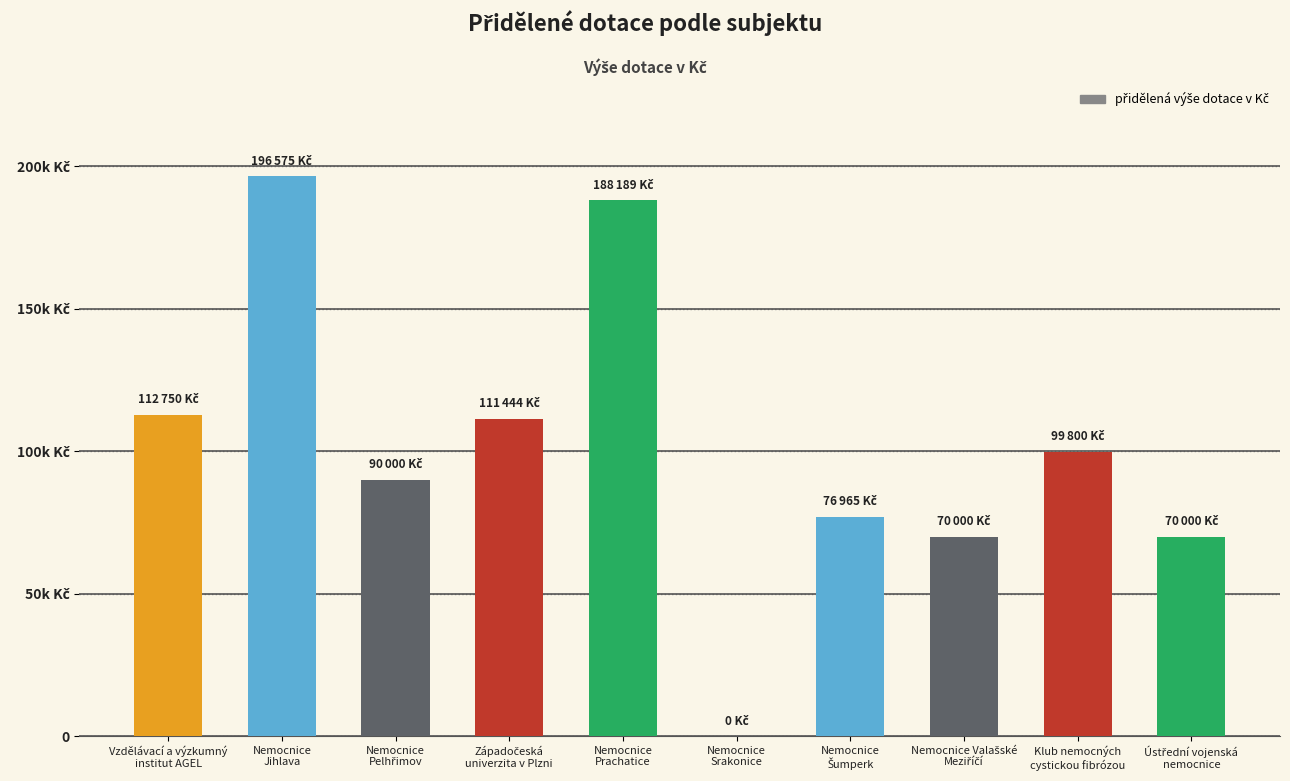

Which label corresponds to the smallest value in the chart?

Nemocnice
Srakonice